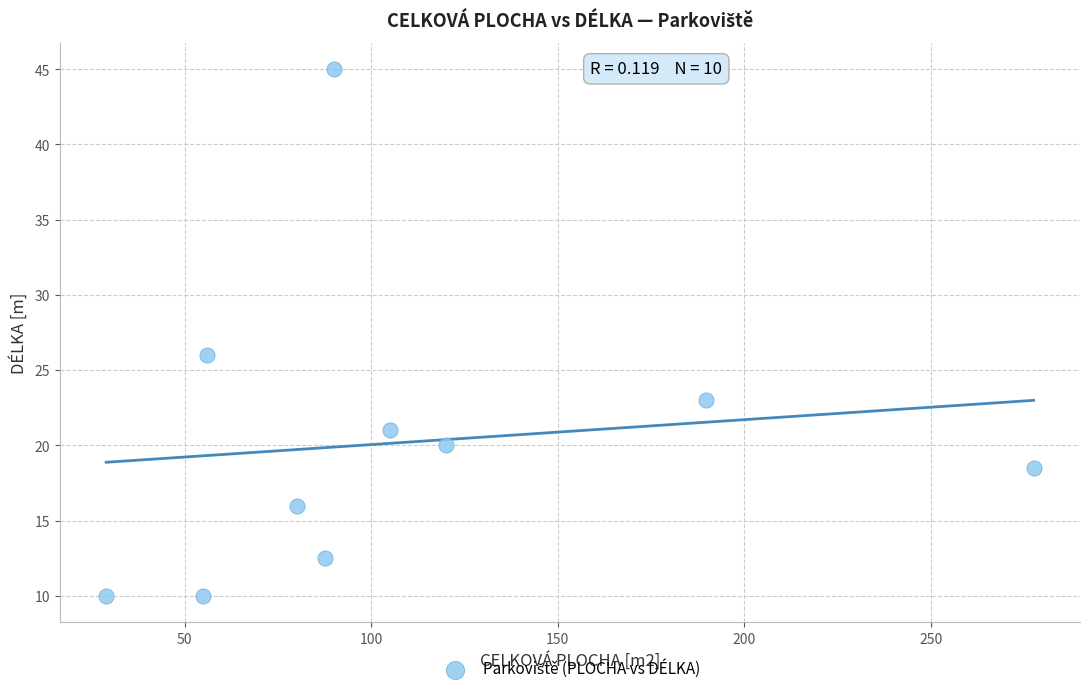

What is the average Y value?

20.2